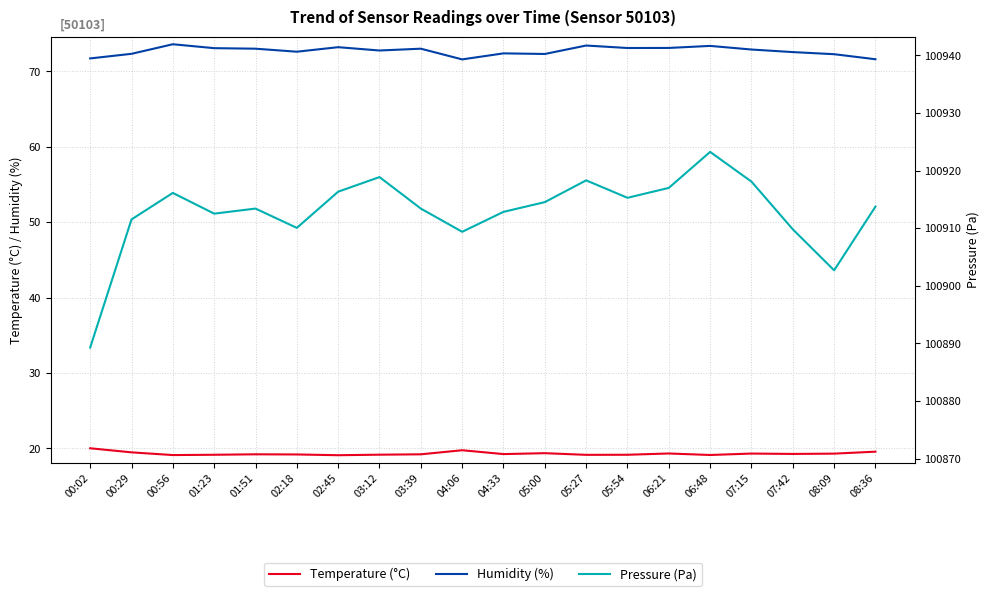

Which category has the lowest value in the Pressure (Pa) series?

00:02